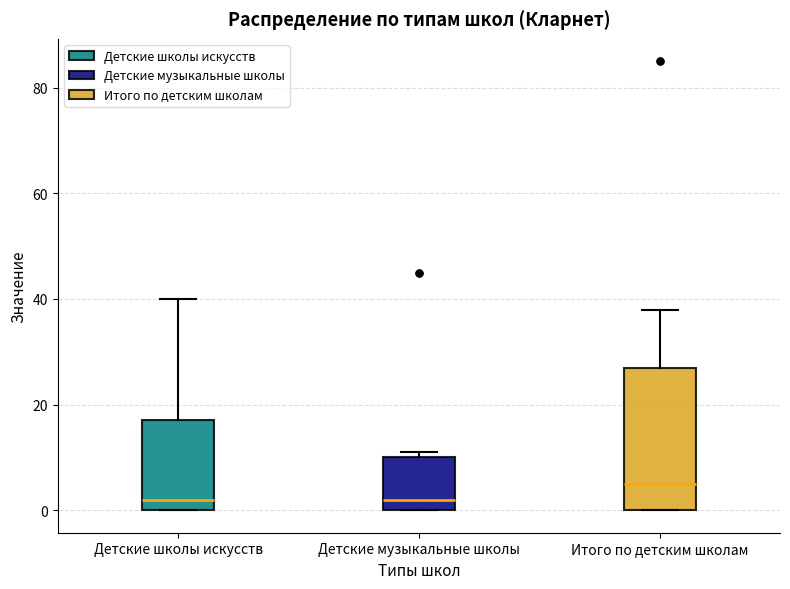

Which box's median line is the highest?

Итого по детским школам